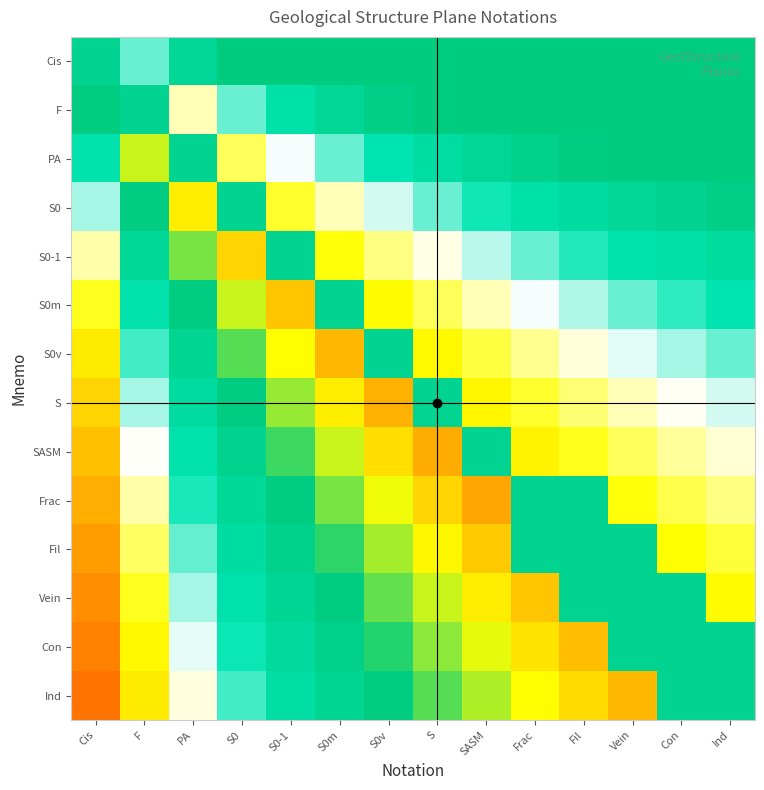

Which label corresponds to the largest value in the chart?

SASM